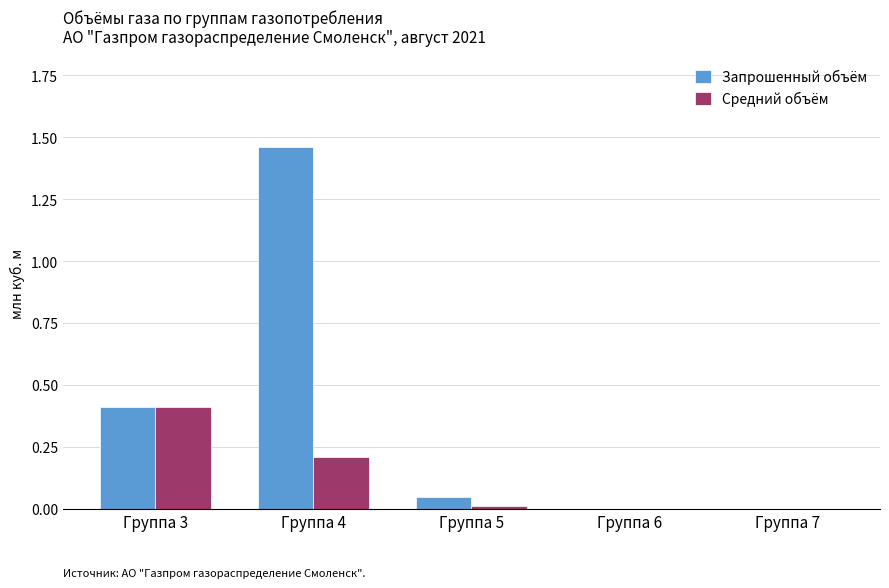

At which category is the sum across all series the highest?

Группа 4